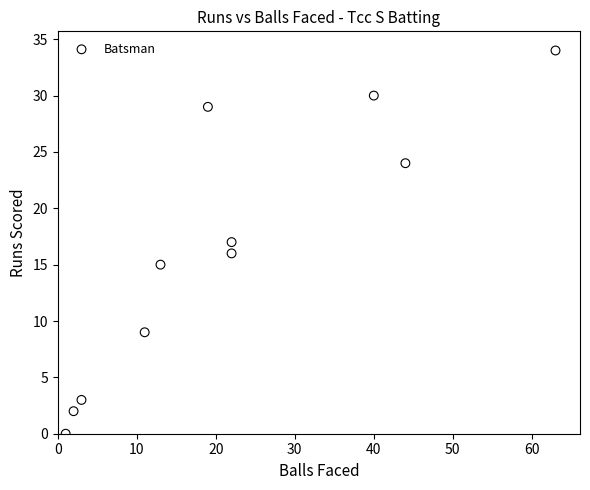

What is the range of Y values (max minus min)?

34